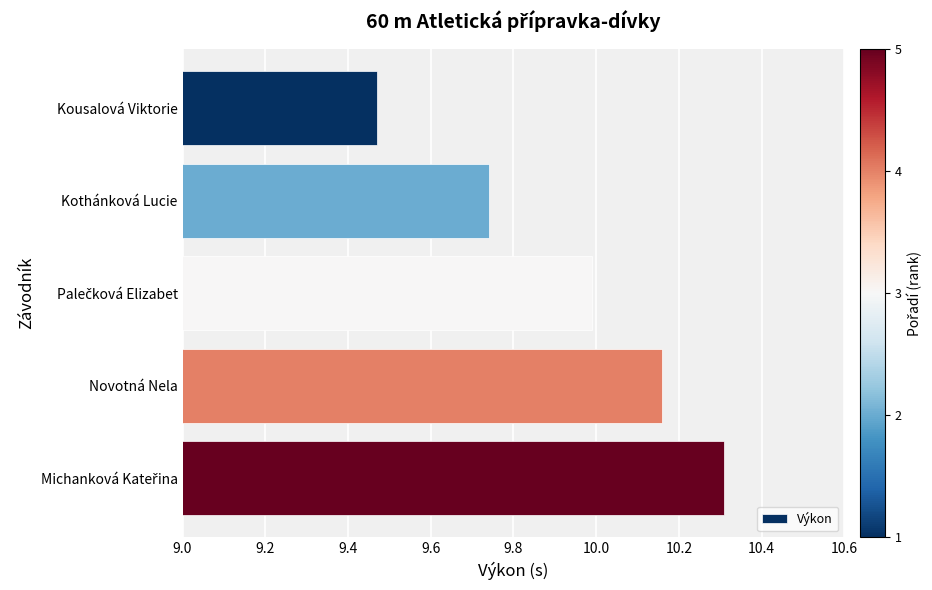

What is the maximum value shown in the chart?

10.3